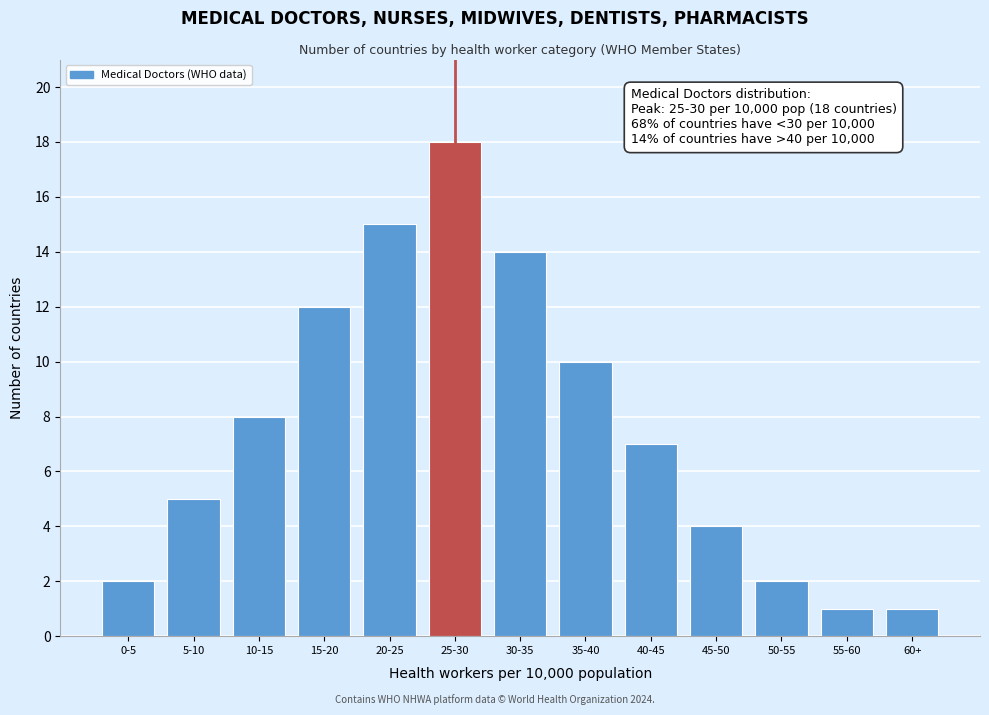

Reading left to right, extract all data points from this chart.

2	5	8	12	15	18	14	10	7	4	2	1	1